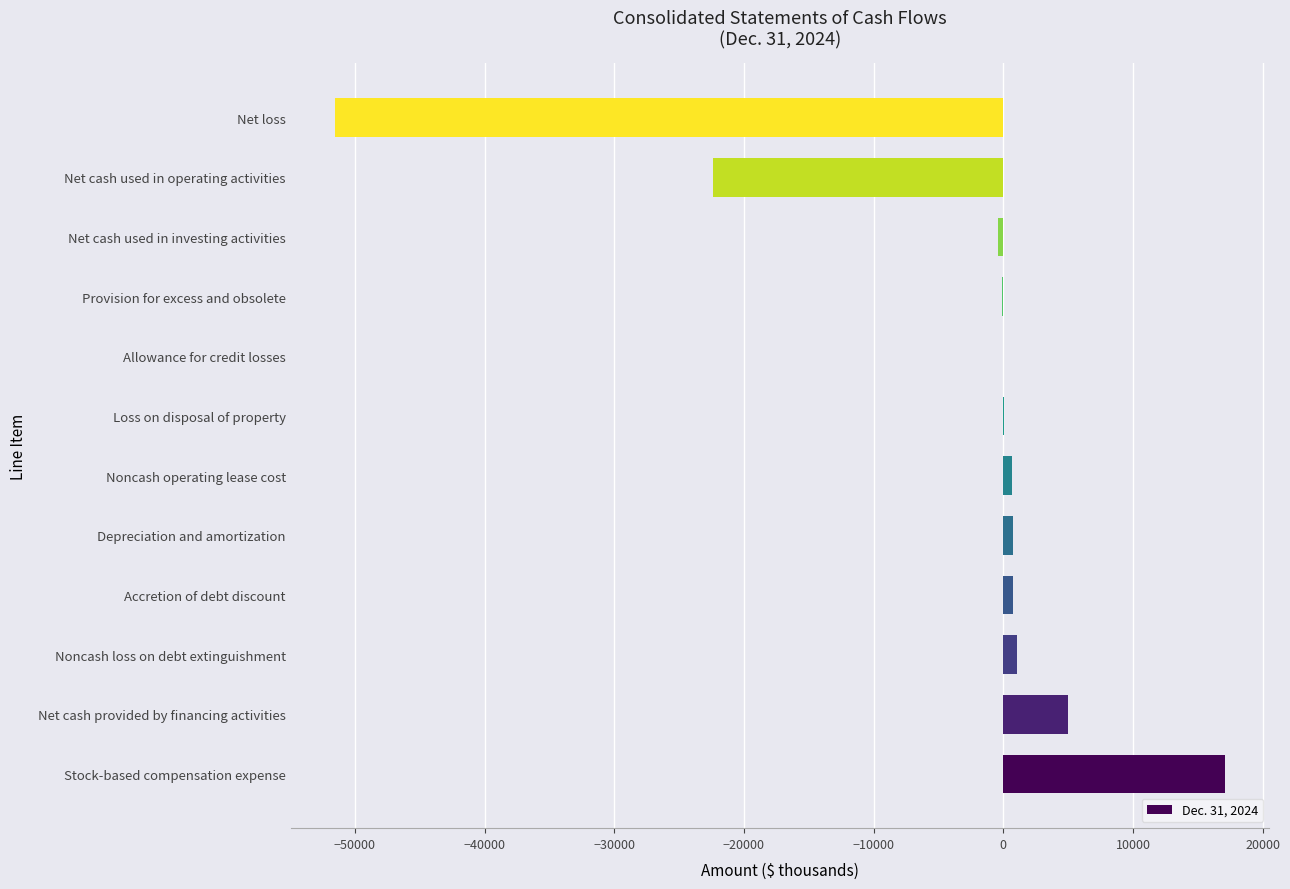

What is the sum of all values?

-49183